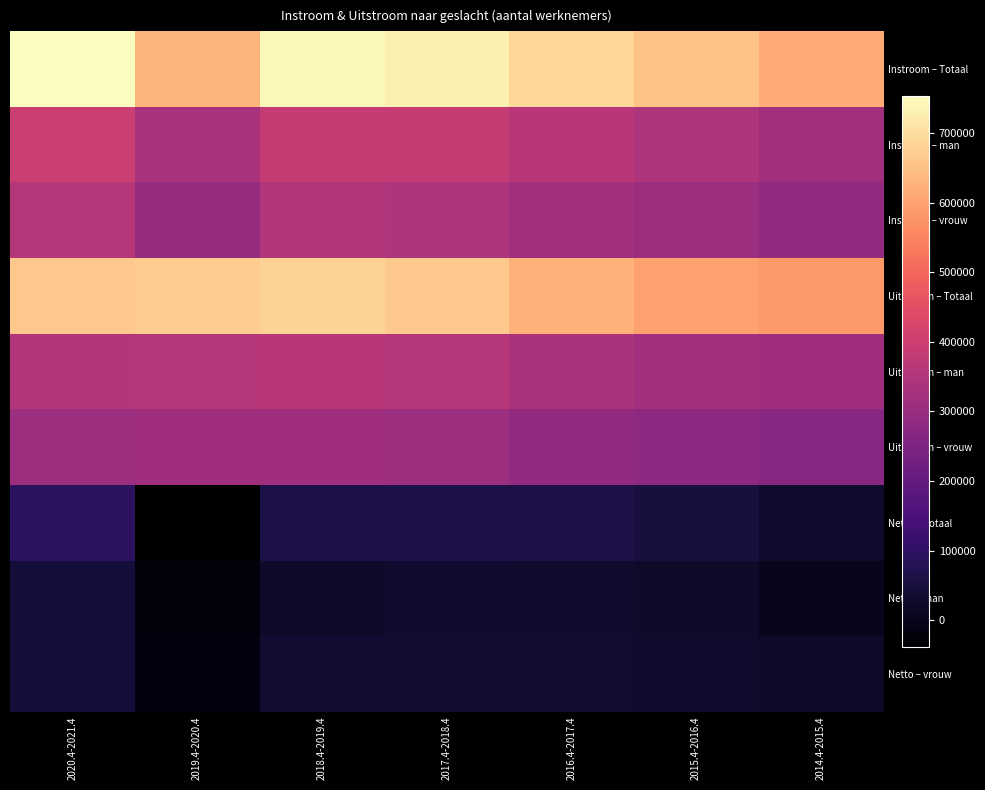

How many series are shown in this chart?

9